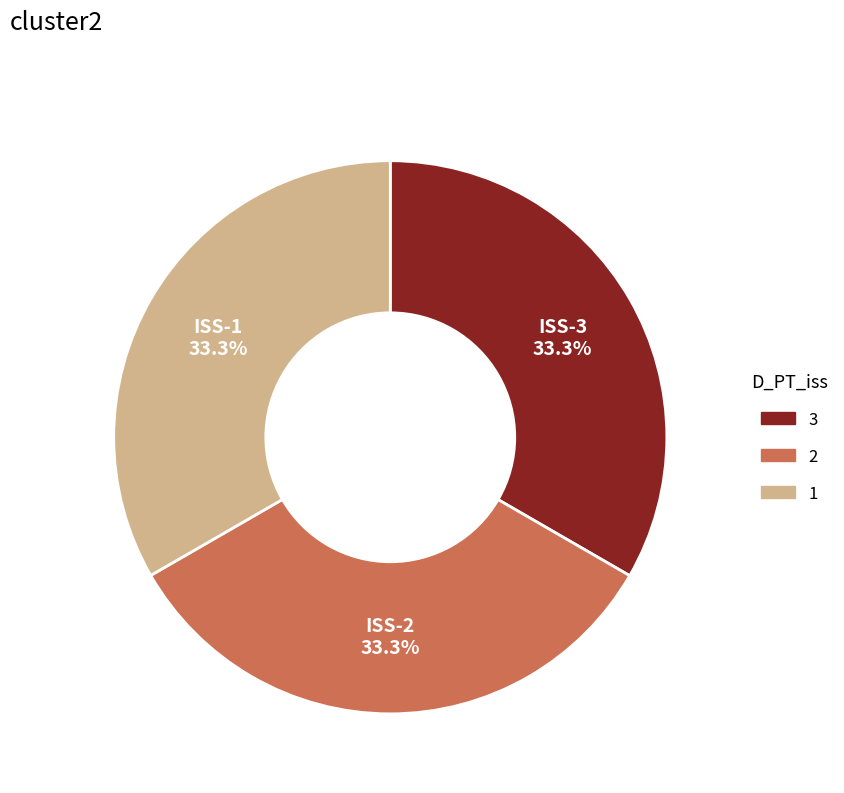

Approximately how many times larger is the value at ISS-2 compared to ISS-3?

1.0